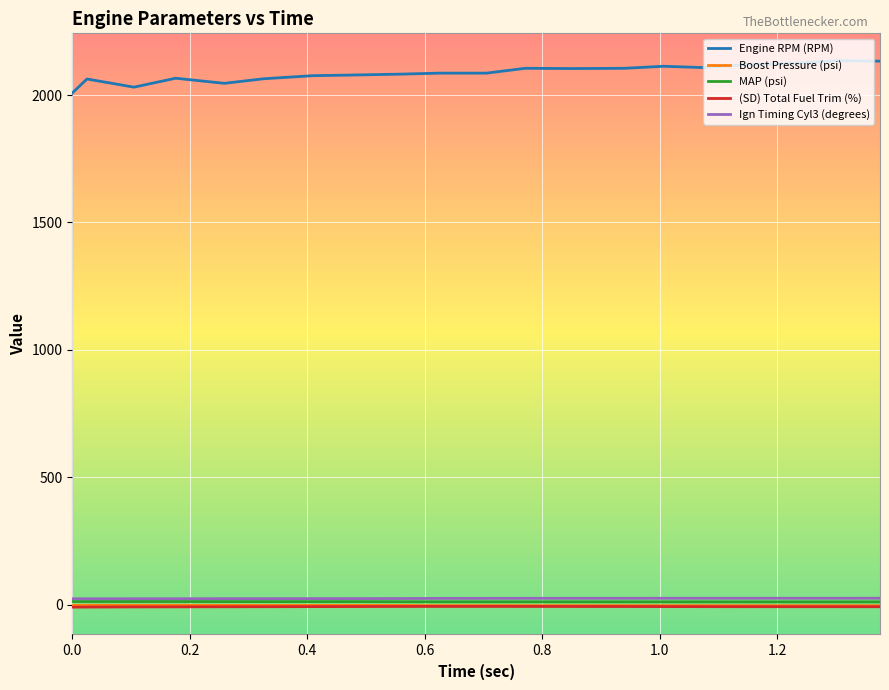

Which series has the widest spread of values?

Engine RPM (RPM)